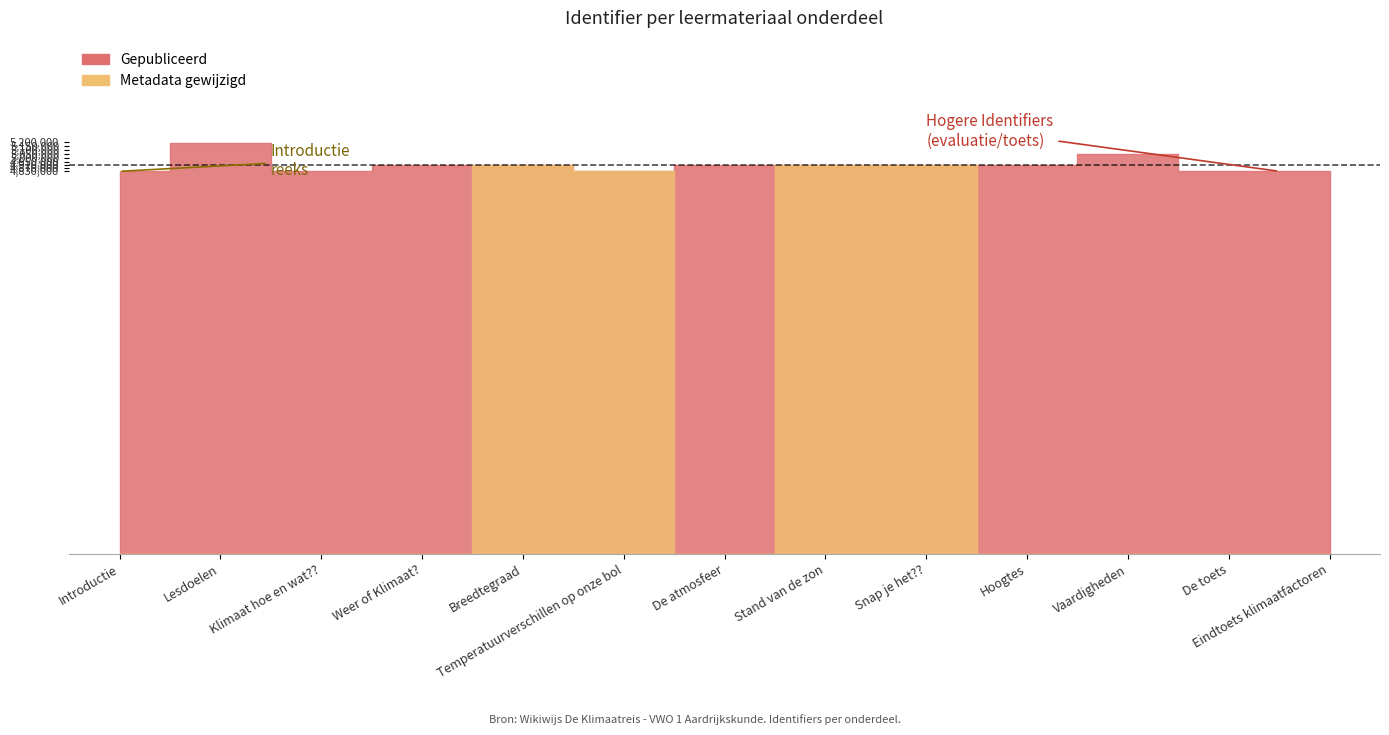

What is the average value of the Gepubliceerd series?

4910499